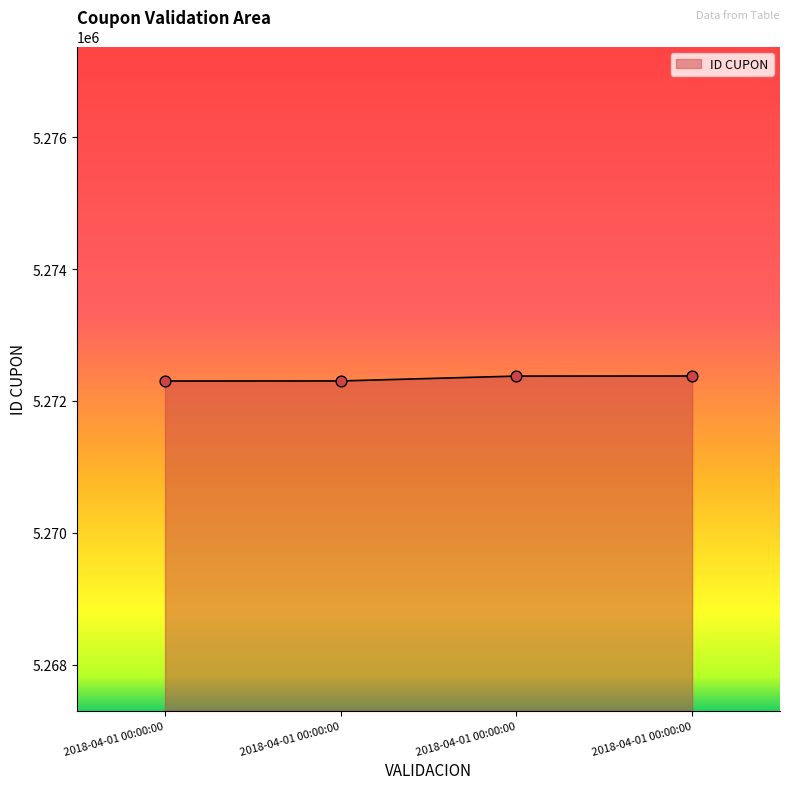

Which has a higher value, 2018-04-01 00:00:00 or 2018-04-01 00:00:00?

2018-04-01 00:00:00